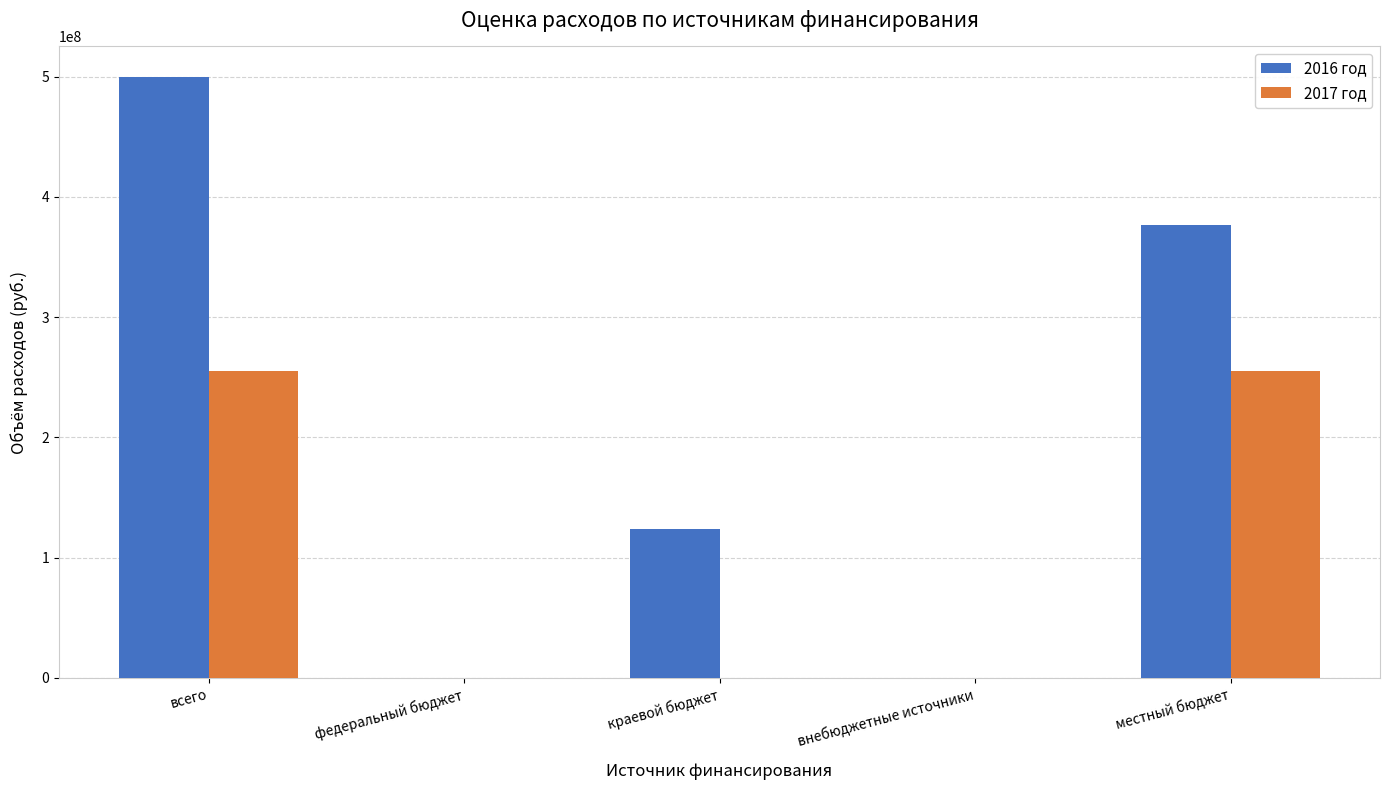

Which series has the widest spread of values?

2016 год